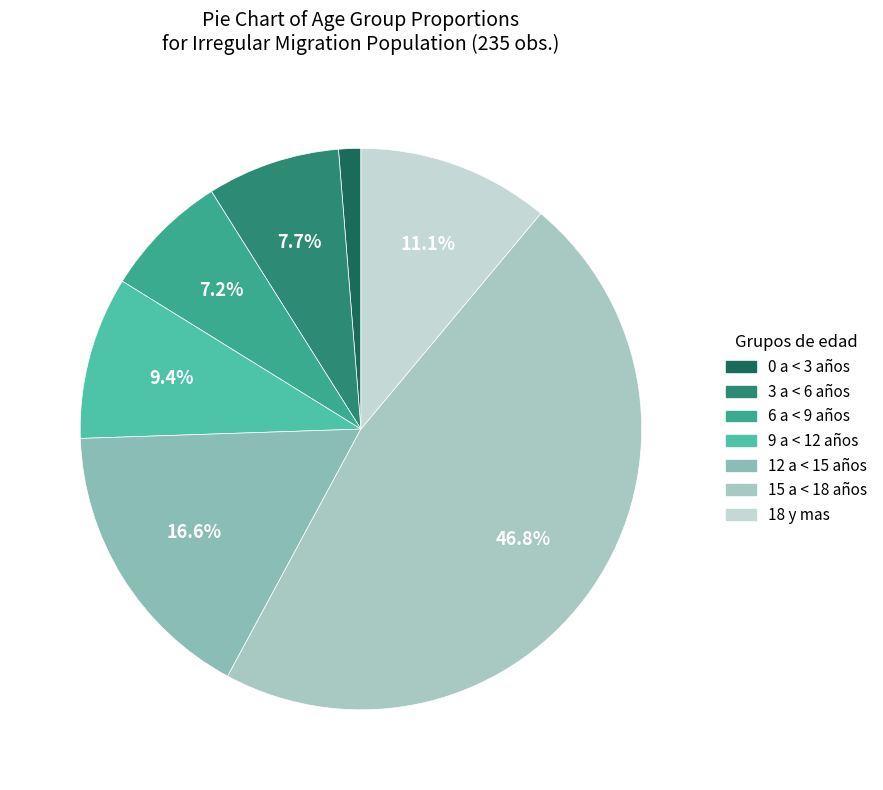

Is 6 a < 9 años the majority of the pie?

No